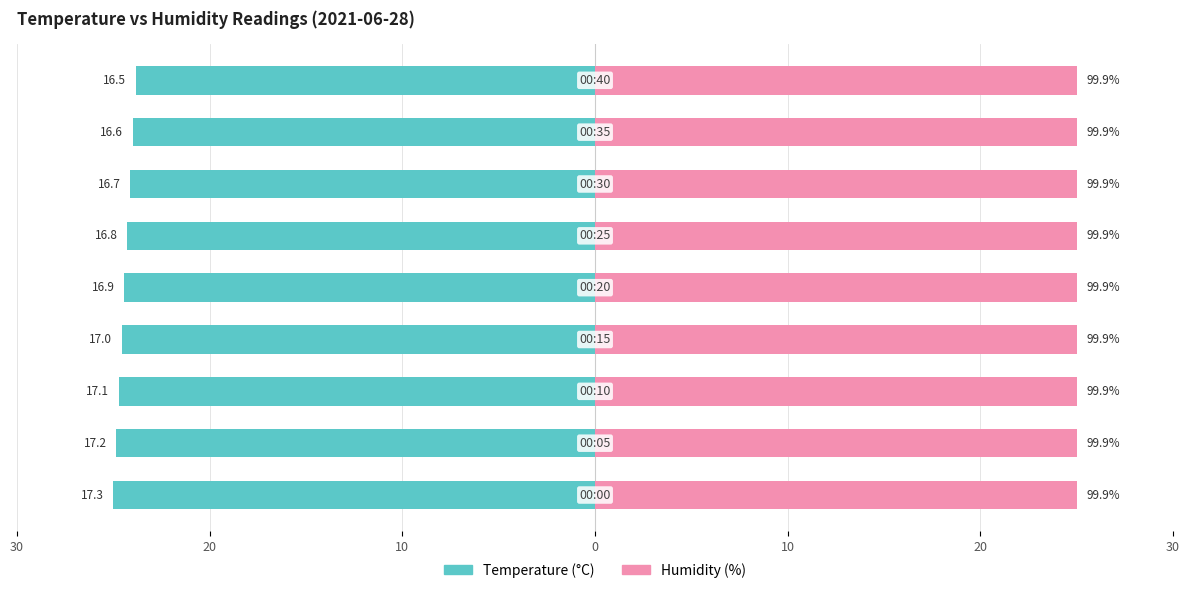

Which series has the largest total across all categories?

Humidity (%)